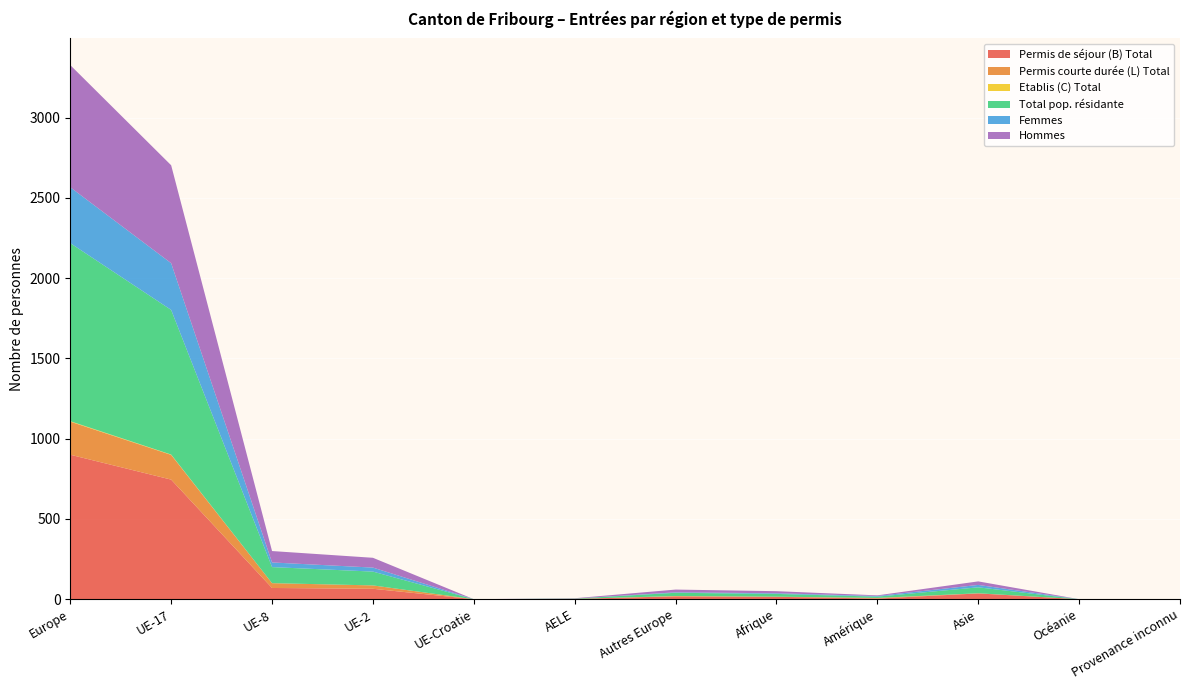

Reading left to right, list all the values displayed in this chart.

Permis de séjour (B) Total: Europe=900	UE-17=745	UE-8=70	UE-2=65	UE-Croatie=0	AELE=2	Autres Europe=18	Afrique=15	Amérique=4	Asie=36	Océanie=0	Provenance inconnu=0
Permis courte durée (L) Total: Europe=206	UE-17=154	UE-8=30	UE-2=21	UE-Croatie=0	AELE=0	Autres Europe=1	Afrique=1	Amérique=4	Asie=1	Océanie=0	Provenance inconnu=0
Etablis (C) Total: Europe=3	UE-17=2	UE-8=0	UE-2=0	UE-Croatie=0	AELE=0	Autres Europe=1	Afrique=0	Amérique=0	Asie=0	Océanie=0	Provenance inconnu=0
Total pop. résidante: Europe=1109	UE-17=901	UE-8=100	UE-2=86	UE-Croatie=0	AELE=2	Autres Europe=20	Afrique=17	Amérique=8	Asie=37	Océanie=0	Provenance inconnu=0
Femmes: Europe=348	UE-17=291	UE-8=29	UE-2=25	UE-Croatie=0	AELE=0	Autres Europe=3	Afrique=4	Amérique=4	Asie=15	Océanie=0	Provenance inconnu=0
Hommes: Europe=761	UE-17=610	UE-8=71	UE-2=61	UE-Croatie=0	AELE=2	Autres Europe=17	Afrique=13	Amérique=4	Asie=22	Océanie=0	Provenance inconnu=0